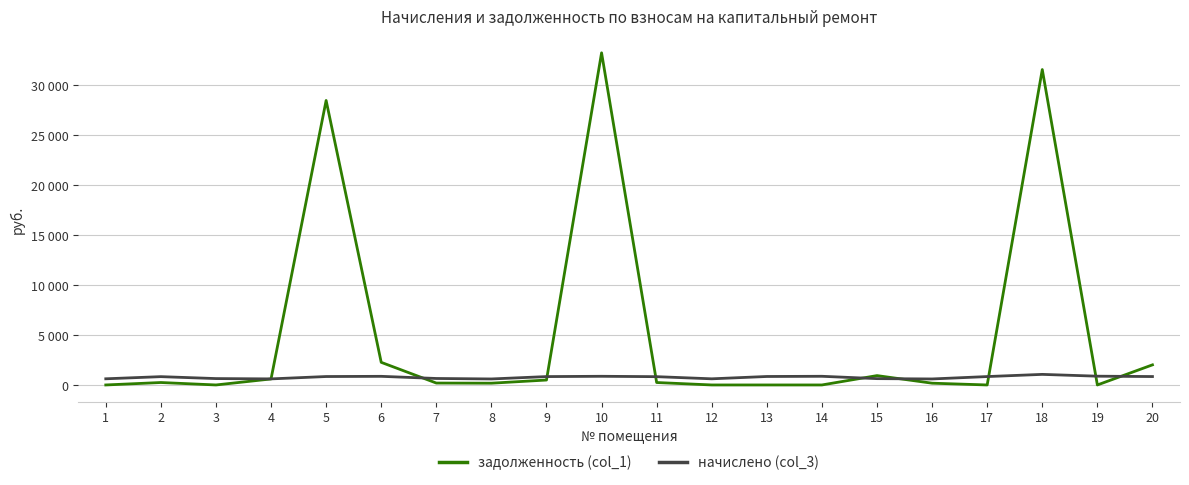

Does the chart display data point markers on the line(s)?

No